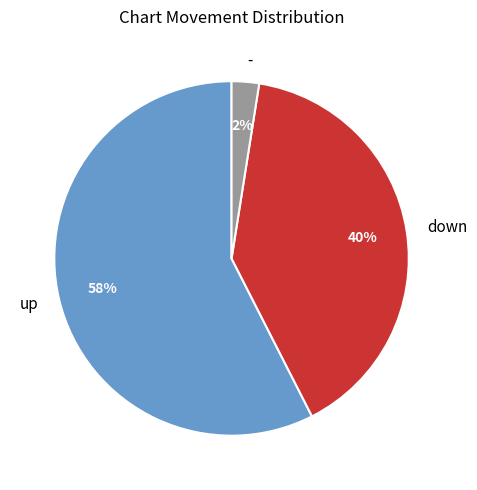

Which has a higher value, up or -?

up